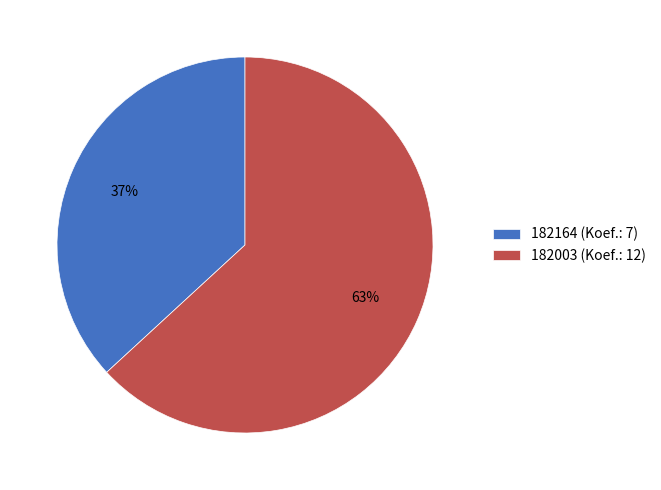

Approximately how many times larger is the value at 182003 compared to 182164?

1.7